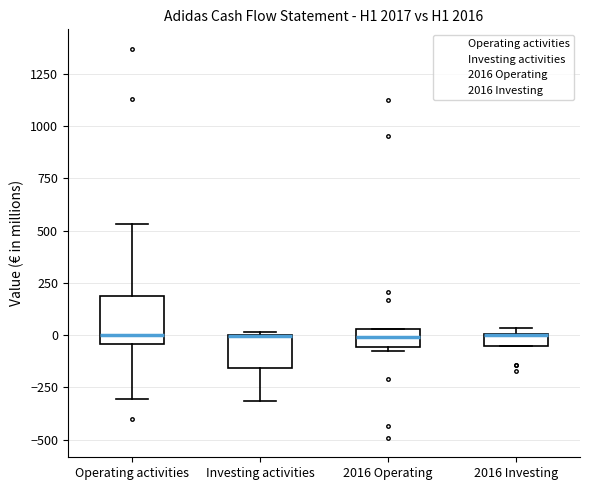

Comparing the boxes themselves (not the whiskers), which one is the tallest?

Operating activities